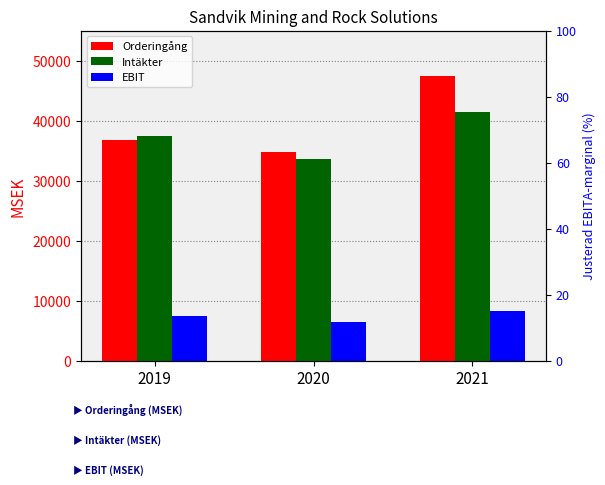

What is the difference between the highest and lowest values at 2019?

29873